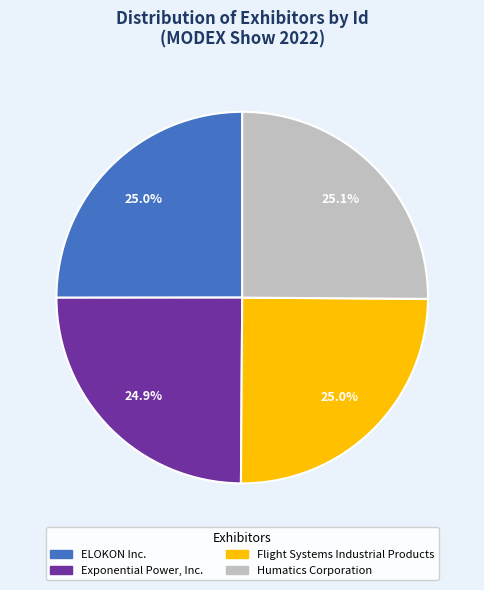

What is the ratio of the value at Exponential Power, Inc. to the value at ELOKON Inc.?

1.0